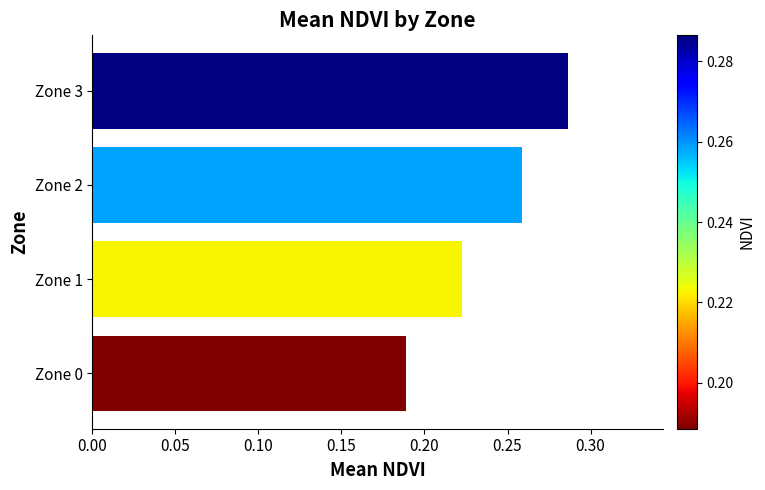

At which label is the value closest to 0?

Zone 0